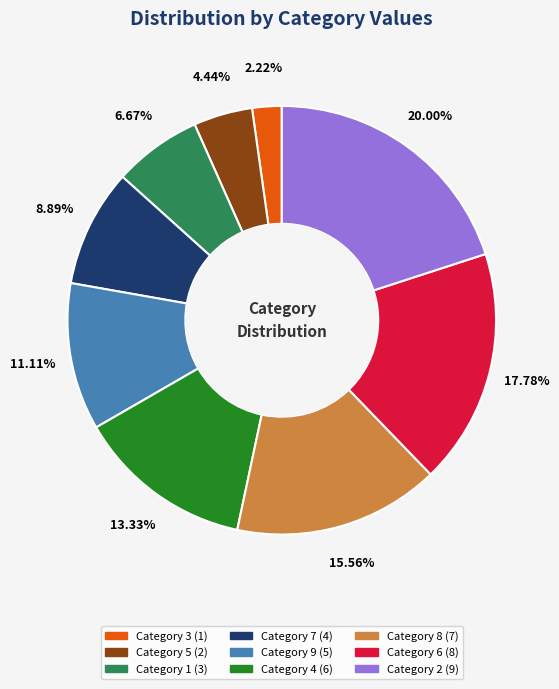

Does any single category account for the majority?

No